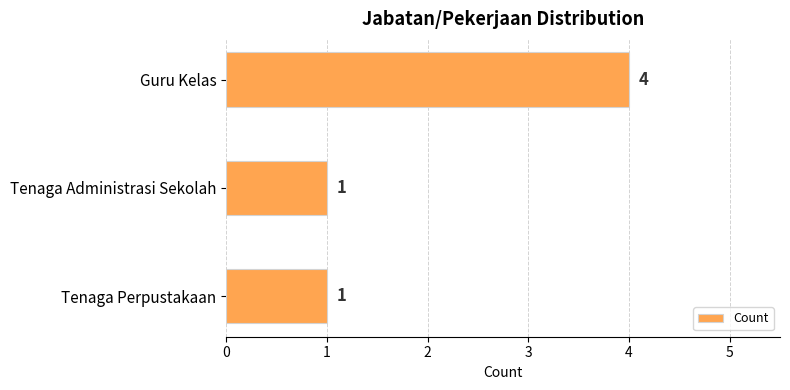

What is the difference between the maximum and second lowest values?

3